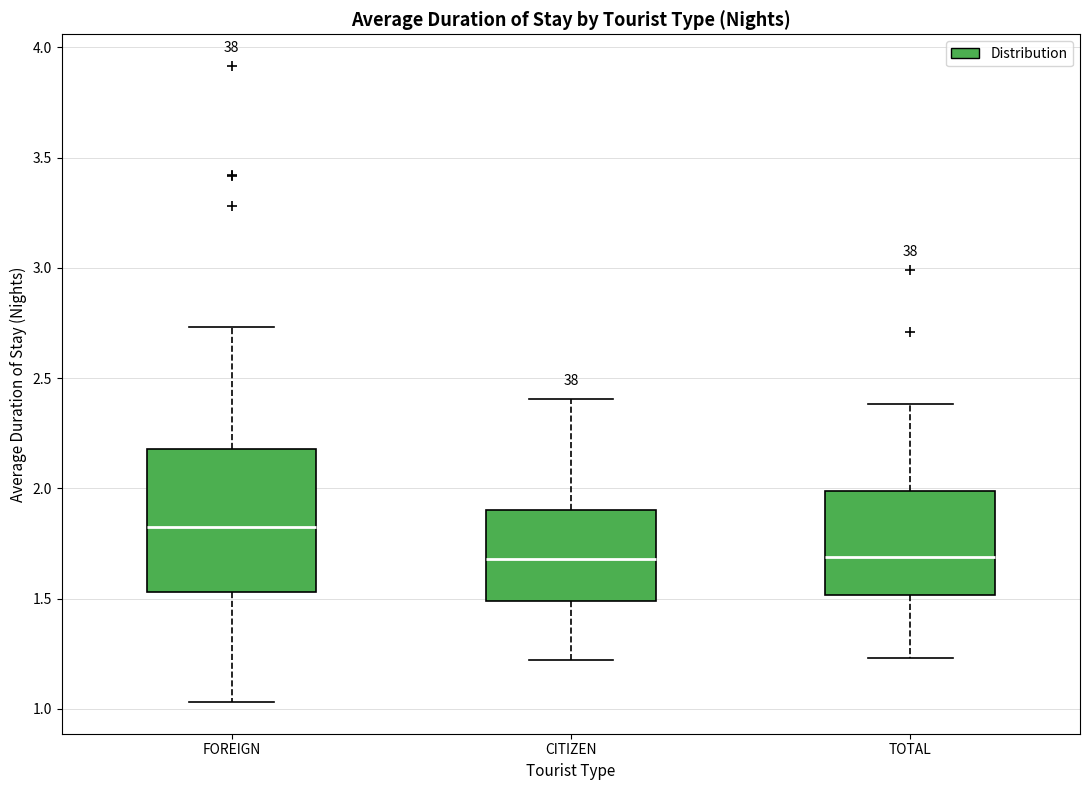

Reading left to right, read every box against the y-axis: the position of its median line, the range the box covers, and the ends of its whiskers. The values are not printed on the chart, so give them approximately, as read against the axis.

FOREIGN: median 1.80, box 1.55 to 2.20, whiskers 1.05 to 2.75
CITIZEN: median 1.70, box 1.50 to 1.90, whiskers 1.20 to 2.40
TOTAL: median 1.70, box 1.50 to 2.00, whiskers 1.25 to 2.40